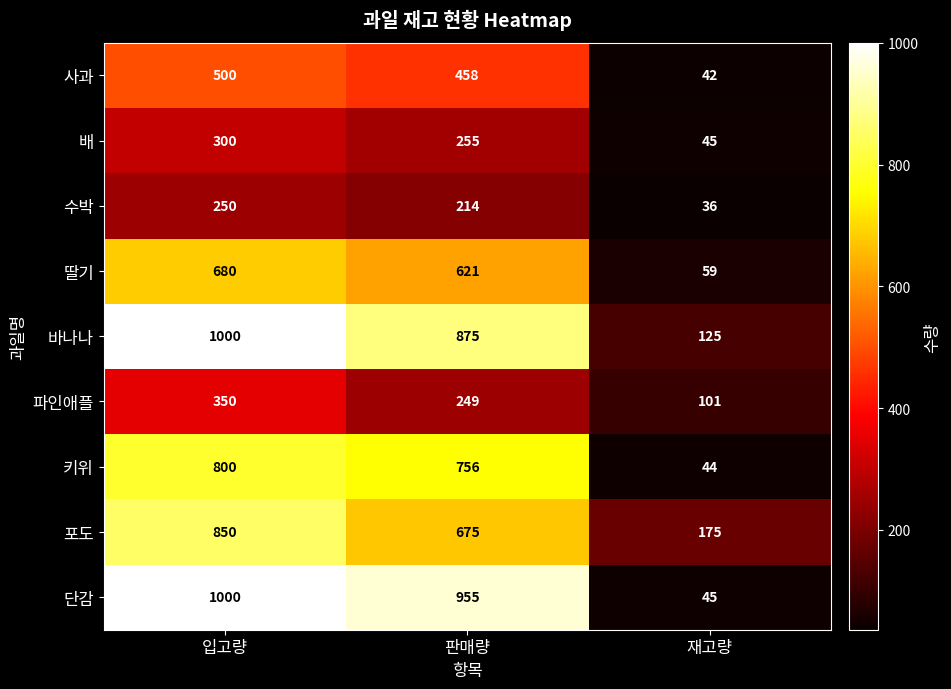

What is the difference between the 배 values at 재고량 and 입고량?

255